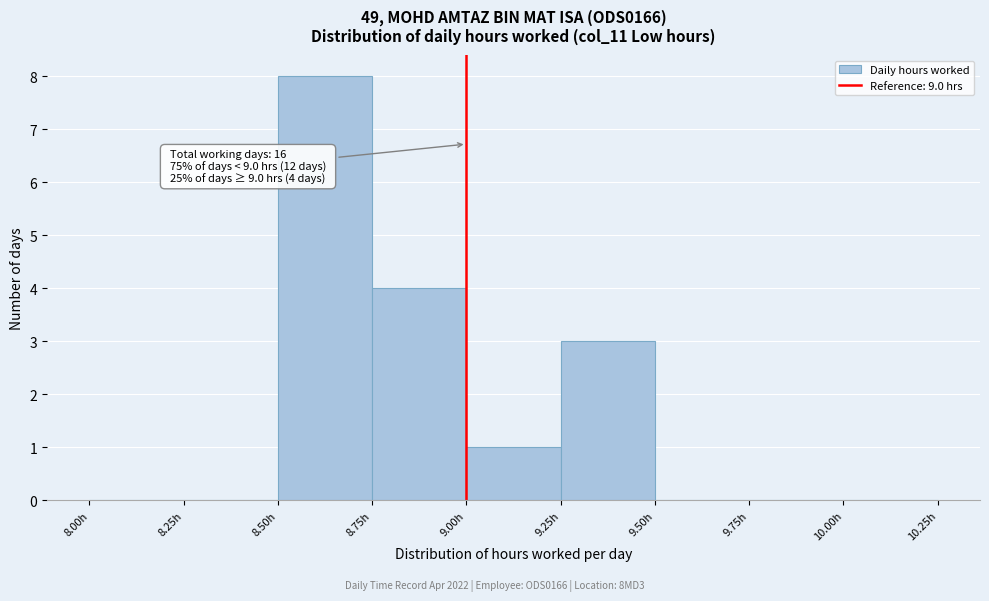

Over which range of the x-axis is the bar tallest?

8.50 to 8.75